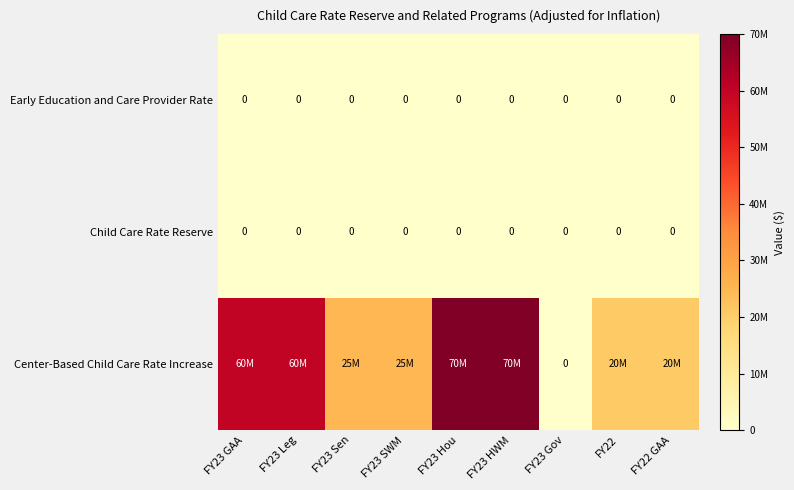

Count the number of data series in this chart.

3